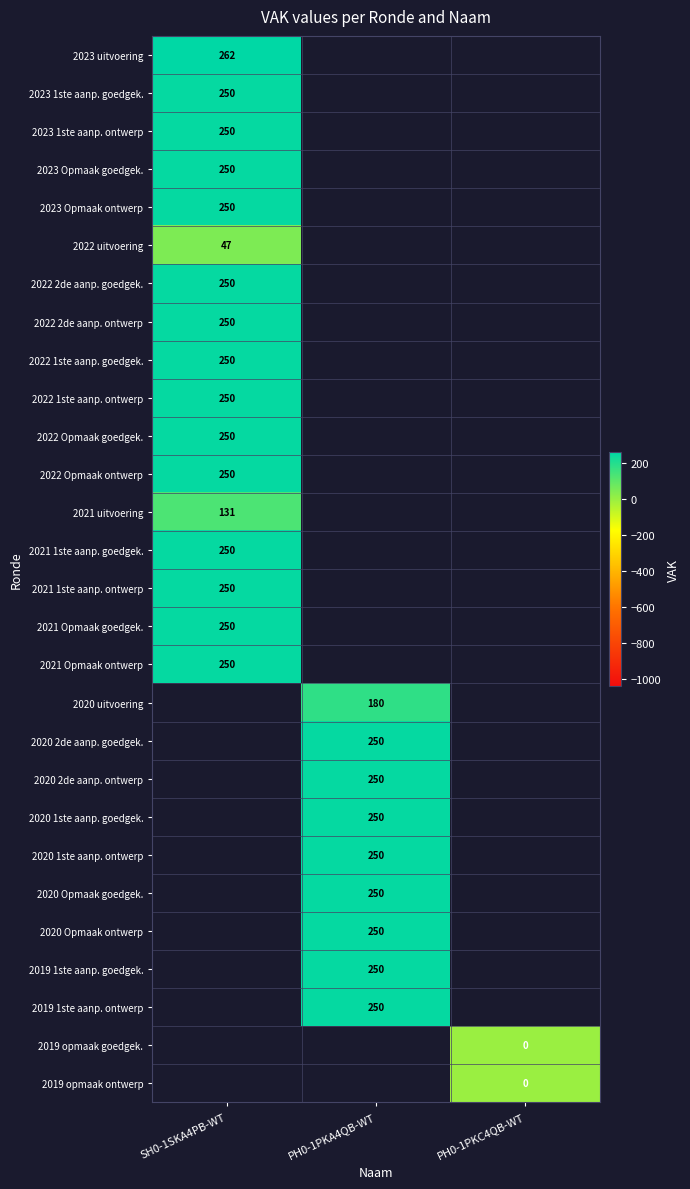

At how many categories does at least one series exceed 189?

2